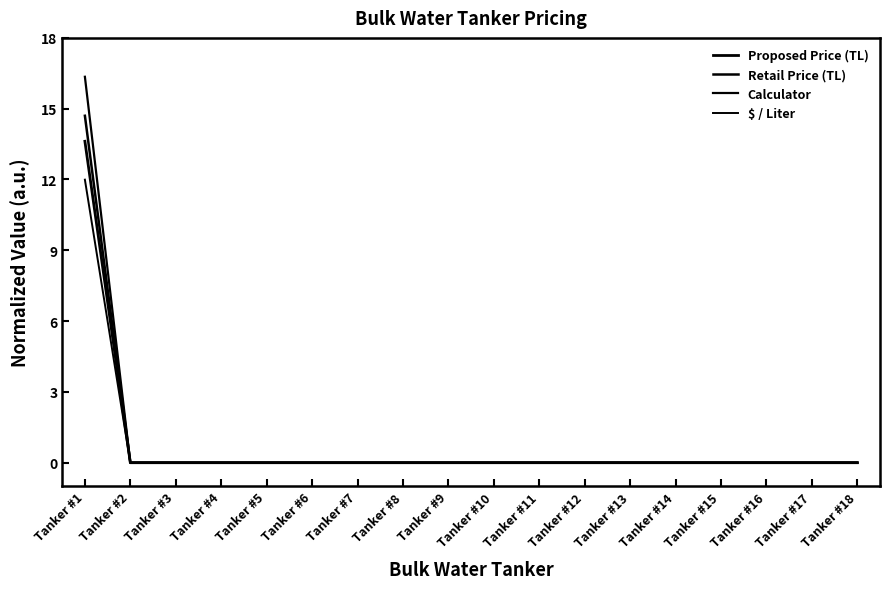

At how many categories does at least one series exceed 15?

1